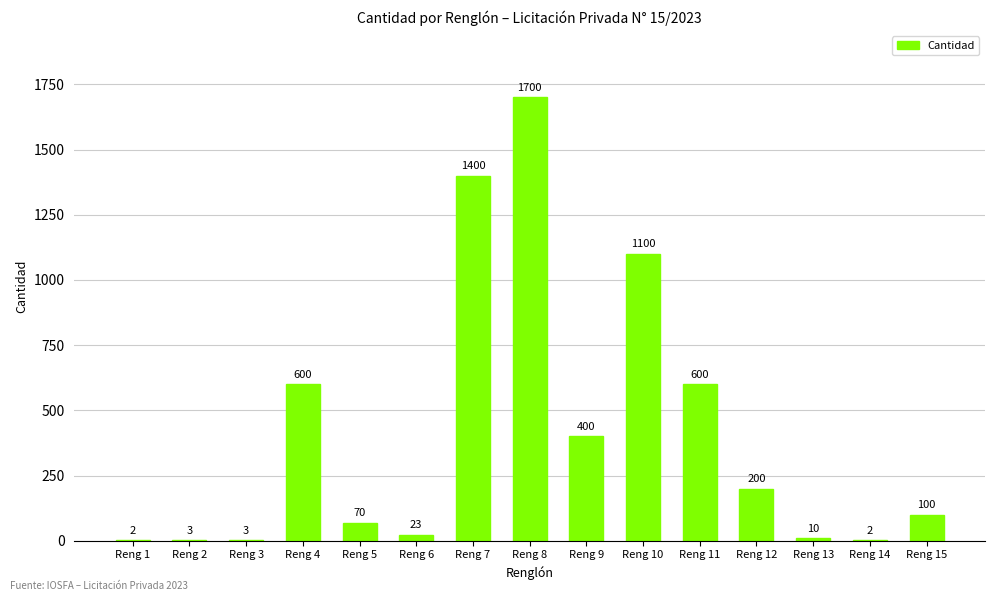

What is the maximum value shown in the chart?

1700